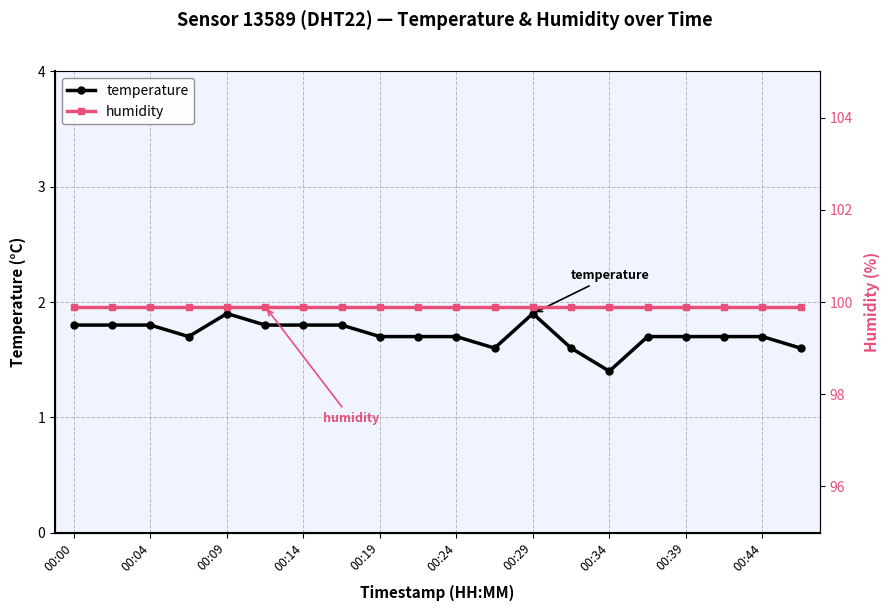

At which label does temperature reach its minimum?

00:34